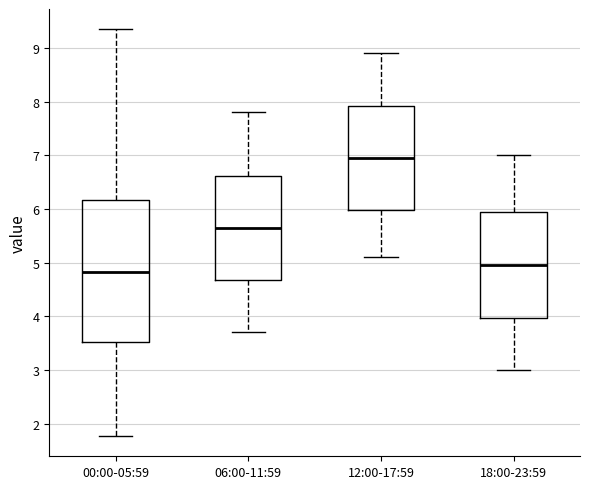

Which box's median line is the lowest?

00:00-05:59